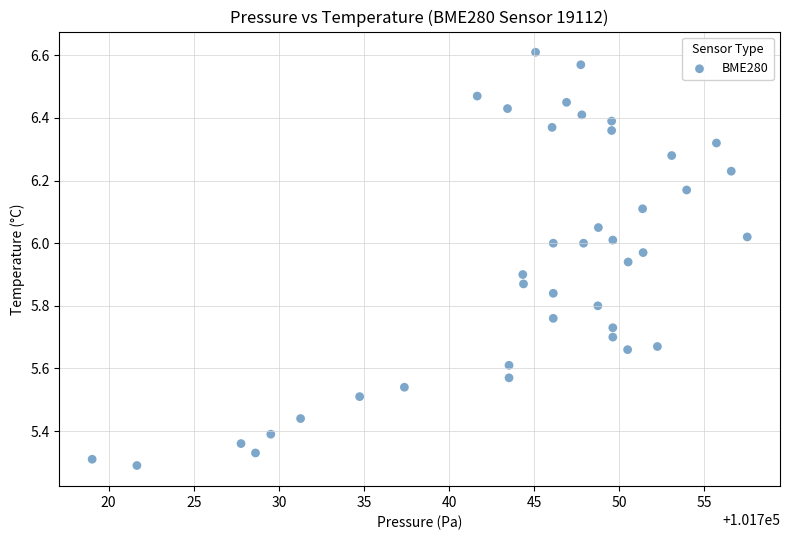

What is the range of X values (max minus min)?

38.5